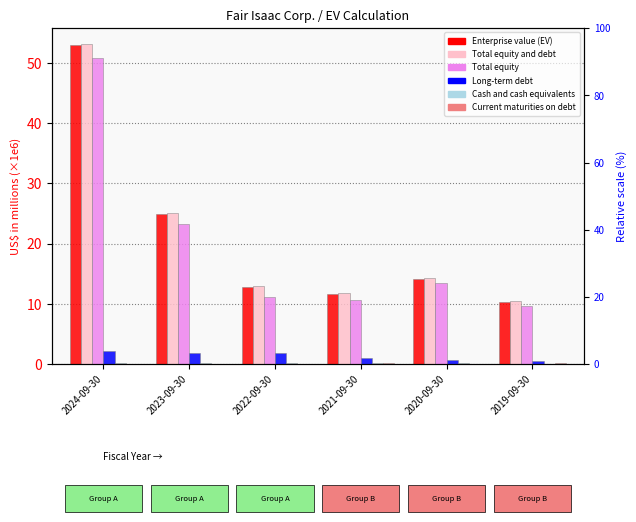

Where is Total equity and debt nearest to the value 31?

2023-09-30